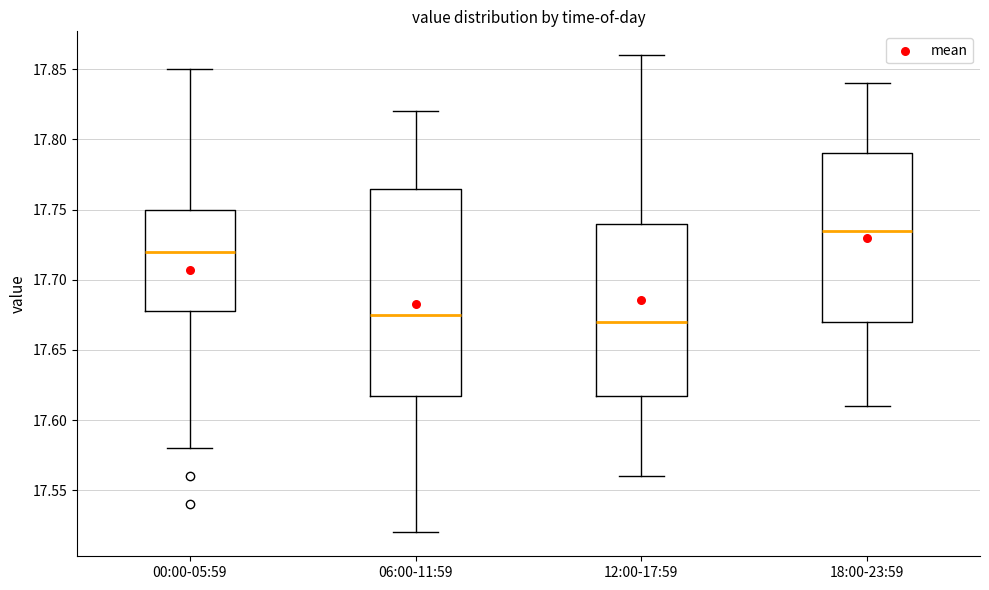

Comparing the boxes themselves (not the whiskers), which one is the tallest?

06:00-11:59